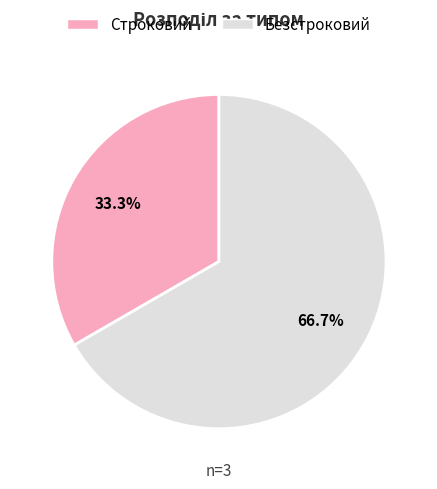

Rank the categories by value from lowest to highest.

Строковий, Безстроковий